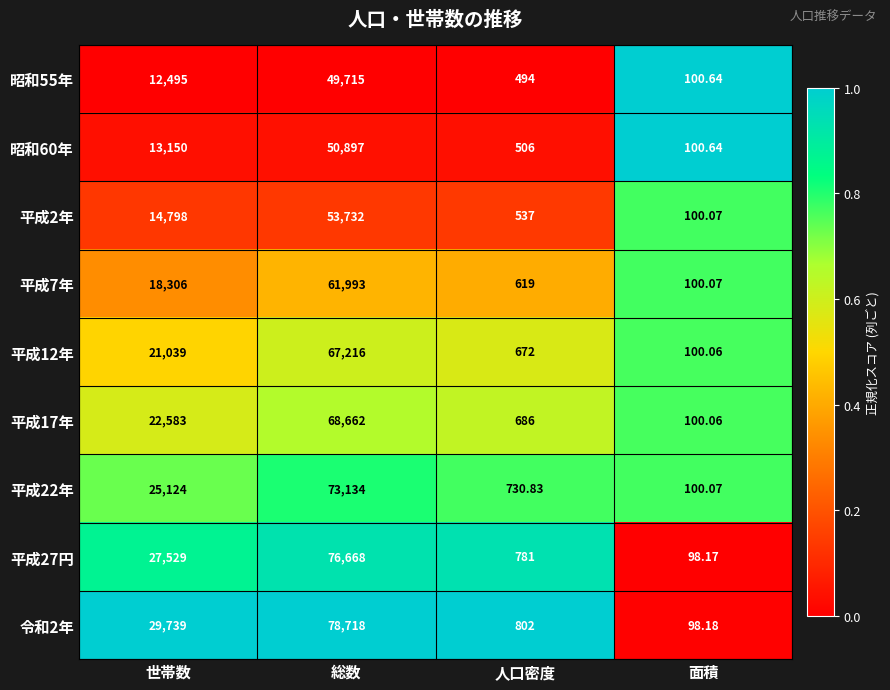

Which series changed the most between 総数 and 人口密度?

令和2年